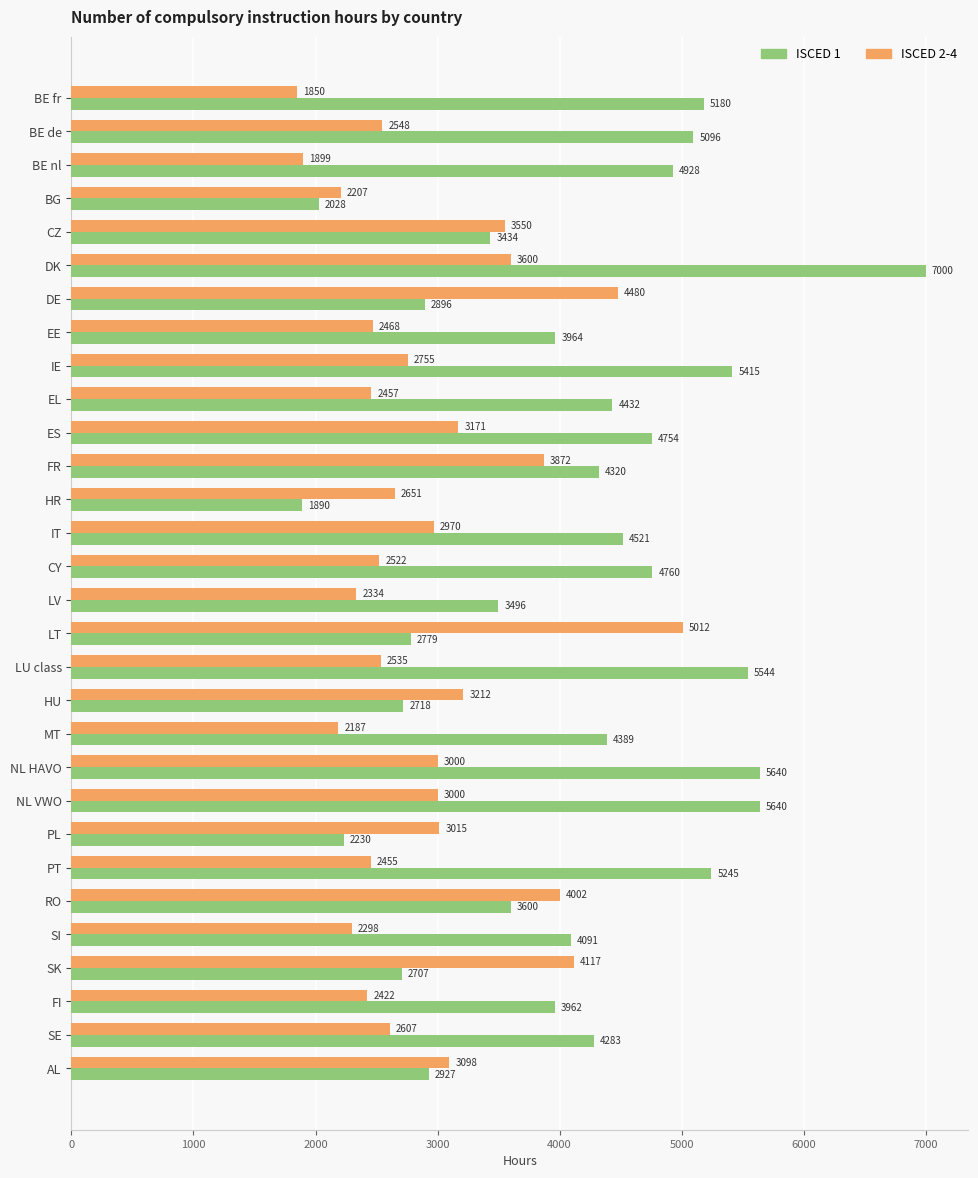

How many values in the ISCED 1 series are below 4320?

15